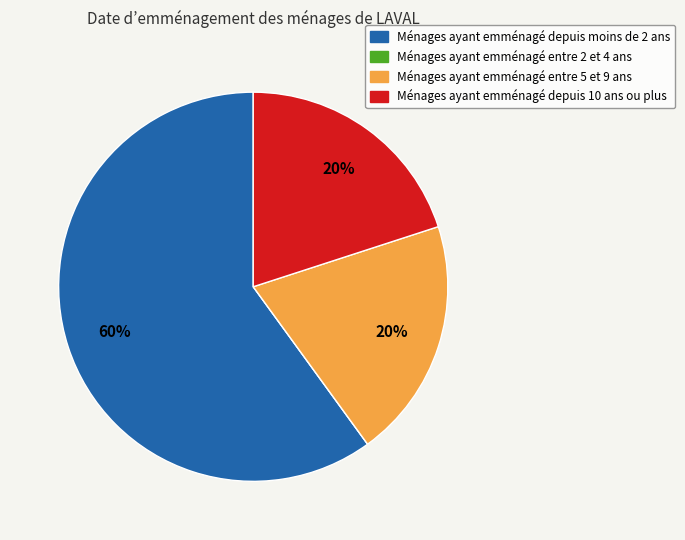

Is there a majority slice in this chart?

Yes